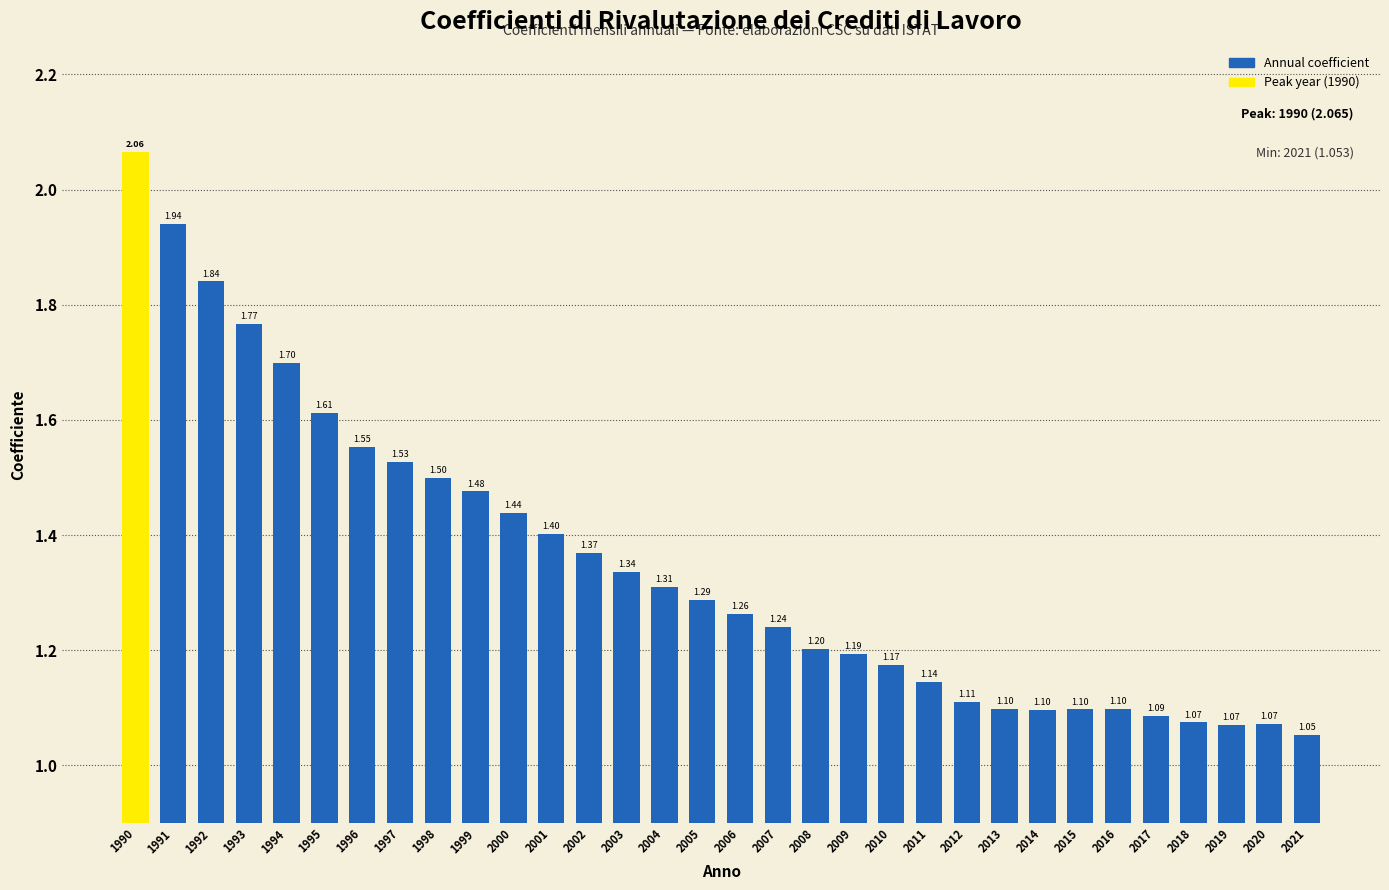

What is the difference between the second highest and minimum values?

0.9